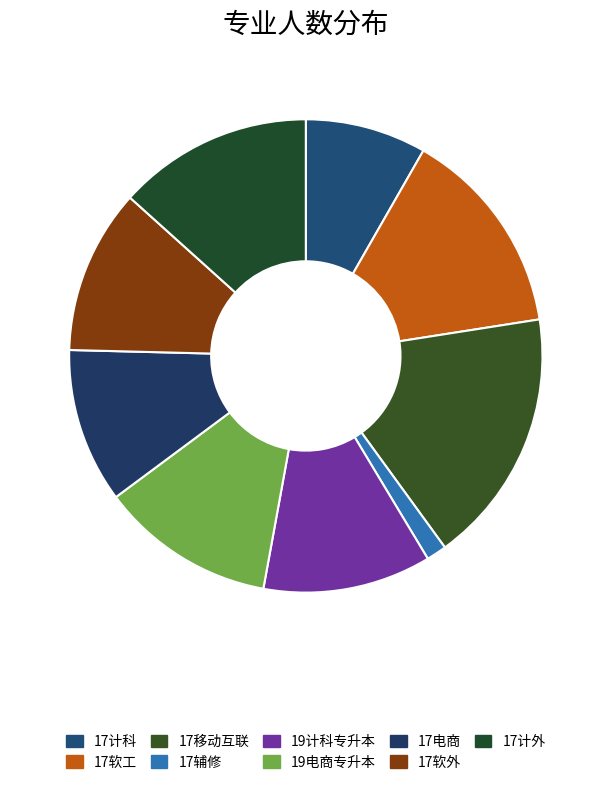

How many segments does this pie chart have?

9